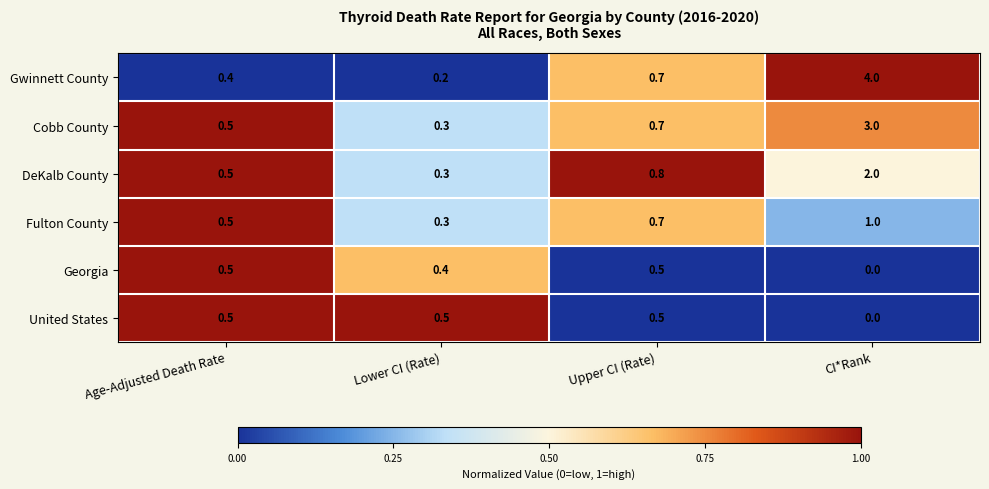

How many data points does each series have?

4